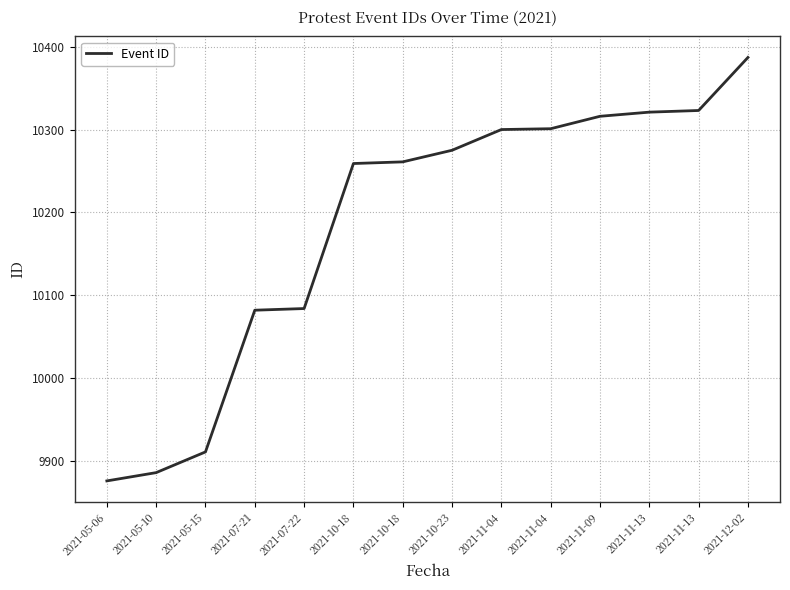

Does the chart display data point markers on the line(s)?

No